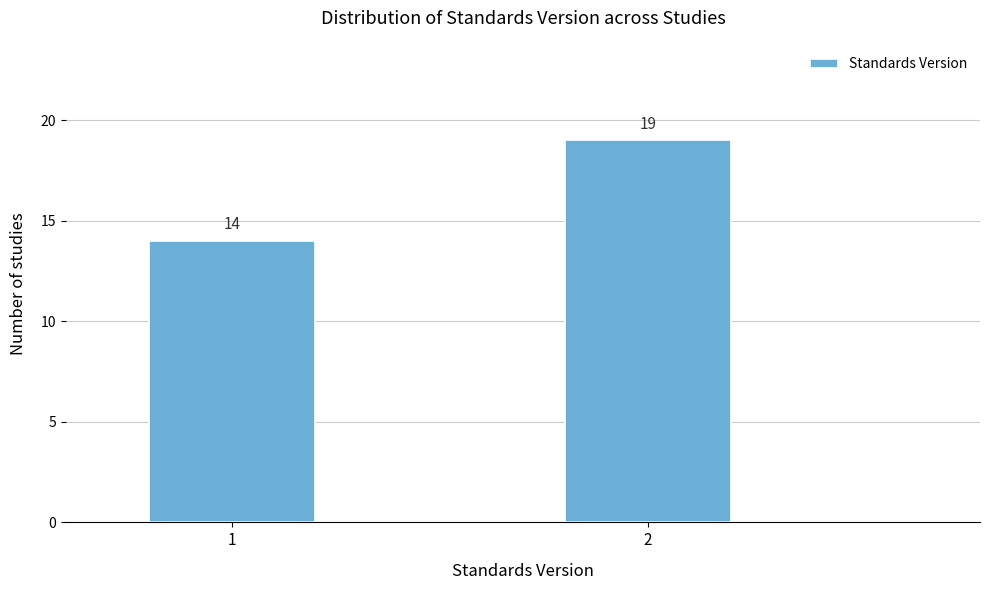

Reading left to right, what are all the values shown in this chart?

1=14	2=19